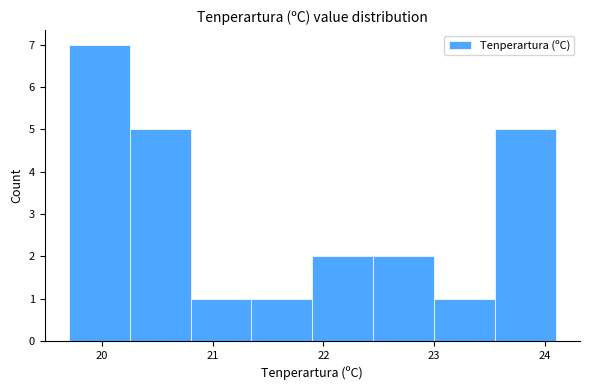

Reading left to right, transcribe this chart: for each bar, give the range it covers on the x-axis and its height. Neither the bar edges nor the heights are printed on the chart, so give them approximately, as read against the axes.

19.70 to 20.25: 7
20.25 to 20.80: 5
20.80 to 21.35: 1
21.35 to 21.90: 1
21.90 to 22.45: 2
22.45 to 23.00: 2
23.00 to 23.55: 1
23.55 to 24.10: 5